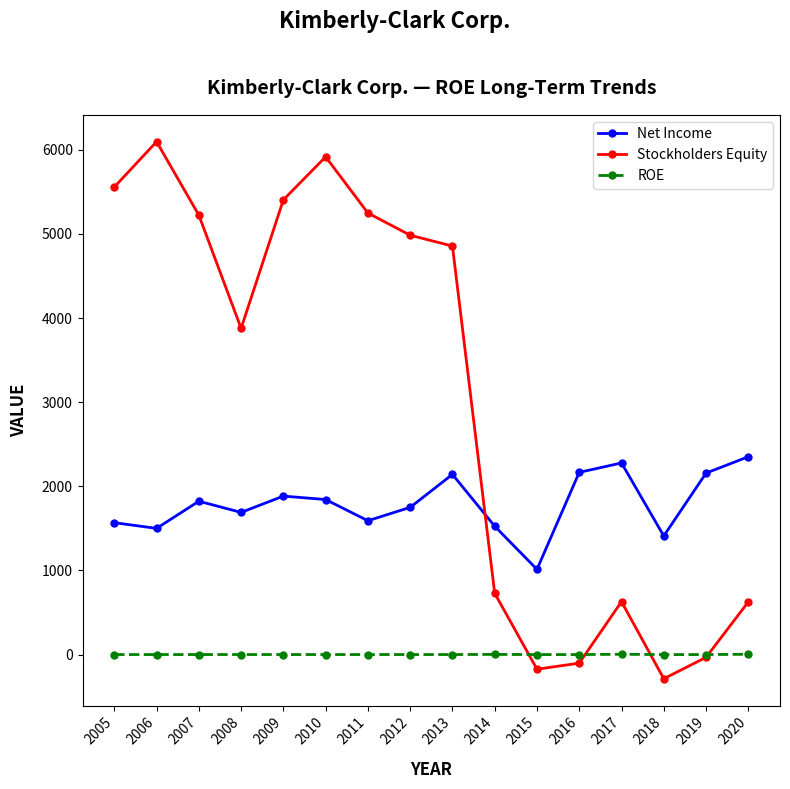

Read the Stockholders Equity value at 2006.

6097.0